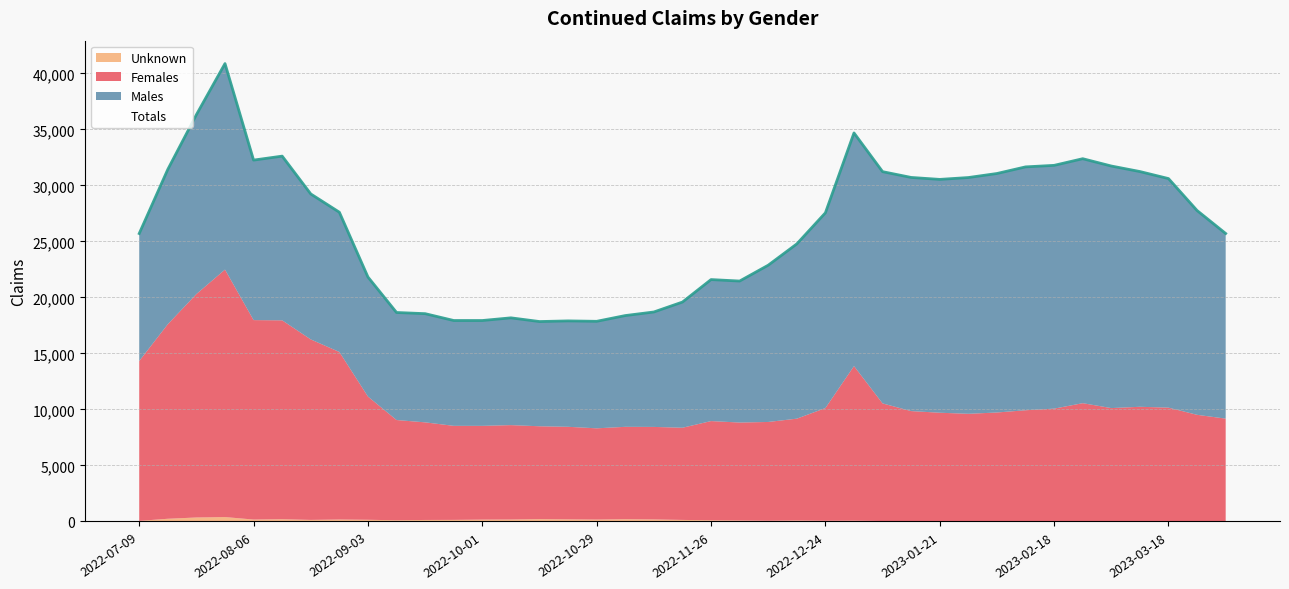

What position from the right is 14?

25